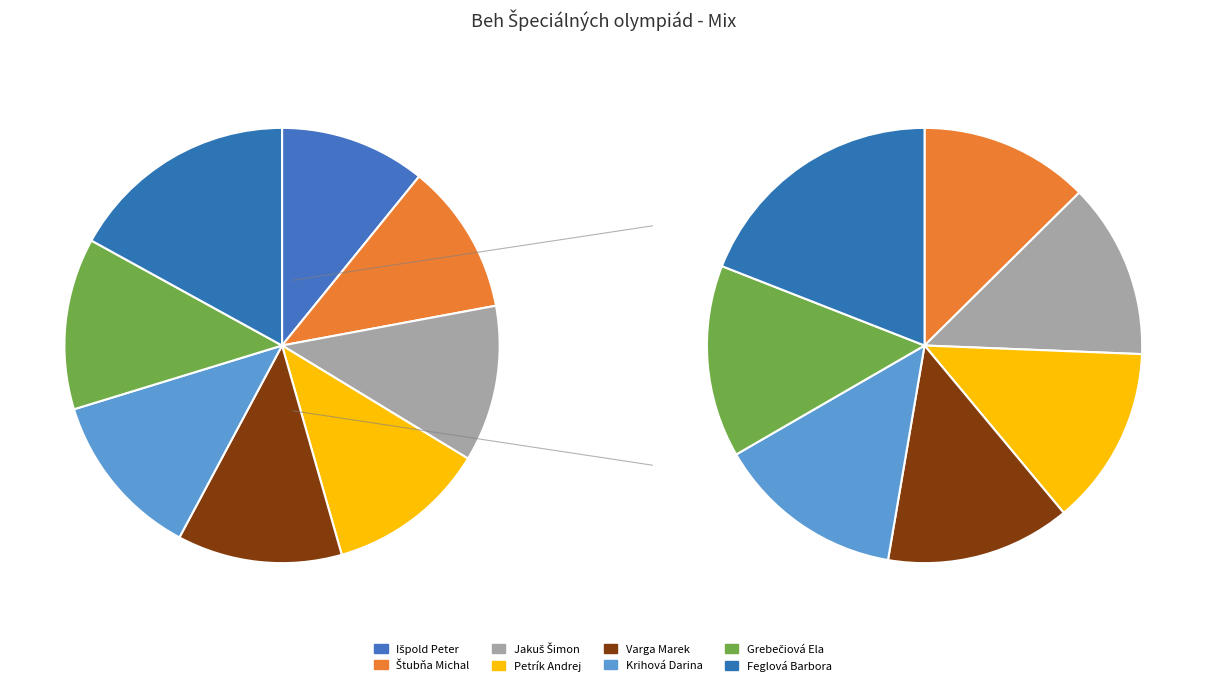

To the nearest percent, what percentage of the pie is Štubňa Michal?

11%